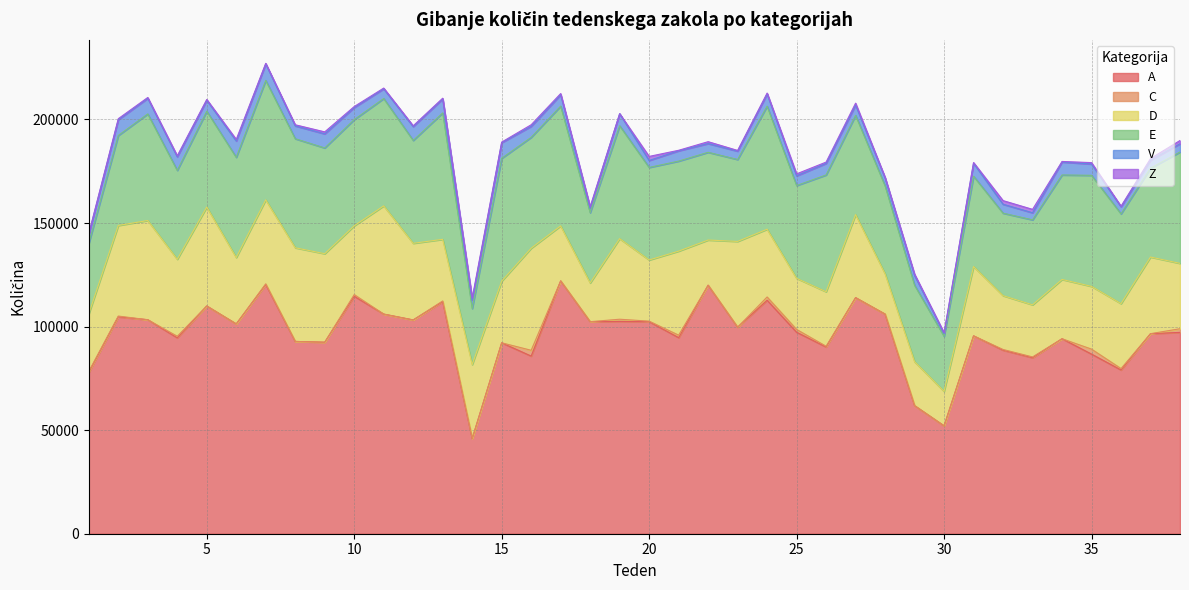

Reading left to right, list all the values displayed in this chart.

A: 1=77946	2=104723	3=103314	4=94579	5=109952	6=101287	7=120340	8=92829	9=92450	10=114644	11=106033	12=103210	13=112033	14=45922	15=92174	16=85761	17=122067	18=102372	19=102503	20=102394	21=94656	22=119985	23=99711	24=112711	25=97268	26=90165	27=113974	28=106033	29=61842	30=52079	31=95523	32=88614	33=84969	34=94132	35=86713	36=79054	37=96579	38=97199
C: 1=403	2=361	3=0	4=745	5=0	6=0	7=306	8=0	9=0	10=806	11=0	12=0	13=348	14=0	15=0	16=2796	17=0	18=0	19=1055	20=231	21=1207	22=0	23=0	24=1591	25=1352	26=352	27=0	28=0	29=0	30=0	31=0	32=329	33=386	34=0	35=2410	36=672	37=0	38=1775
D: 1=27804	2=43732	3=47911	4=37169	5=47766	6=32062	7=40554	8=45223	9=42739	10=33216	11=52252	12=37002	13=29746	14=35749	15=29768	16=49289	17=26556	18=18687	19=38893	20=29537	21=40569	22=21805	23=41409	24=32715	25=24660	26=26315	27=40105	28=19442	29=21220	30=16663	31=33470	32=25982	33=25154	34=28621	35=30286	36=31359	37=37000	38=31553
E: 1=34039	2=43450	3=51453	4=42910	5=46264	6=48362	7=57647	8=52648	9=51053	10=51273	11=51831	12=49673	13=61040	14=27062	15=59307	16=53530	17=57814	18=33929	19=54513	20=44680	21=43465	22=42360	23=39556	24=59414	25=44820	26=56379	27=47911	28=42461	29=36922	30=26580	31=43601	32=39838	33=41032	34=50451	35=53631	36=43350	37=42915	38=53756
V: 1=4383	2=7630	3=7540	4=6566	5=5313	6=7910	7=7970	8=6199	9=6811	10=5824	11=4666	12=6680	13=6729	14=4146	15=7554	16=5293	17=5467	18=2350	19=5816	20=3365	21=4977	22=4209	23=4028	24=5846	25=4684	26=5563	27=4970	28=3807	29=4687	30=1348	31=6271	32=4295	33=3423	34=6252	35=5451	36=3402	37=3814	38=3990
Z: 1=382	2=470	3=403	4=505	5=362	6=769	7=291	8=538	9=956	10=477	11=378	12=382	13=373	14=892	15=276	16=780	17=607	18=546	19=0	20=1960	21=245	22=916	23=343	24=473	25=956	26=646	27=917	28=327	29=684	30=375	31=350	32=1770	33=1640	34=270	35=680	36=285	37=816	38=1579